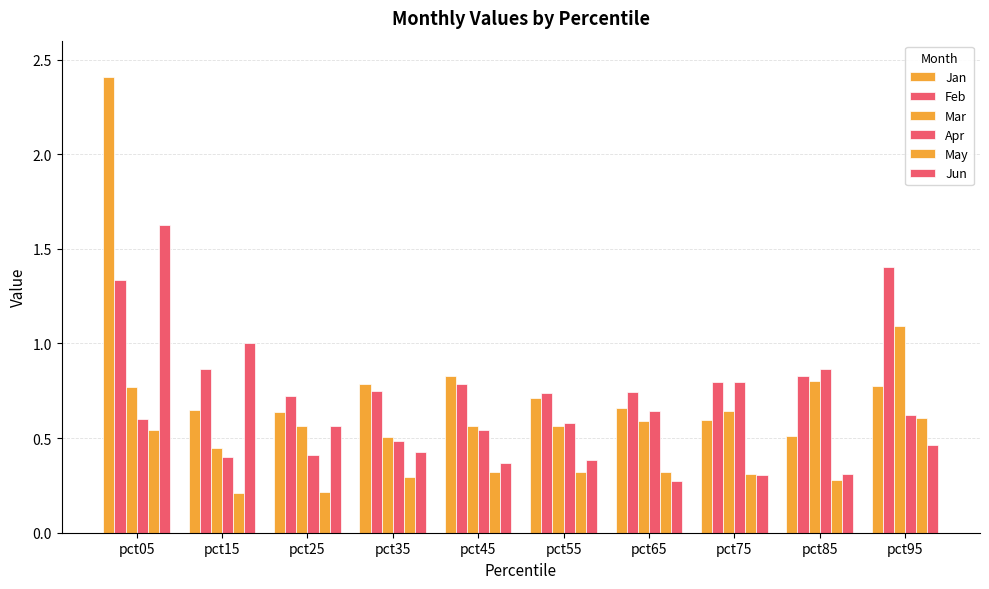

How many groups of bars are there?

10